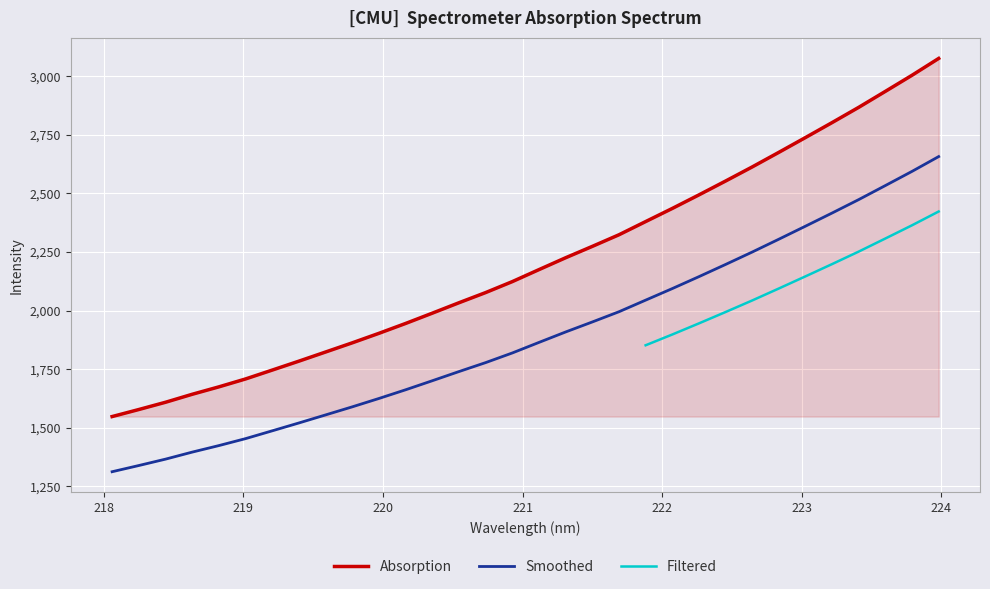

What position from the right is 219.0156?

27